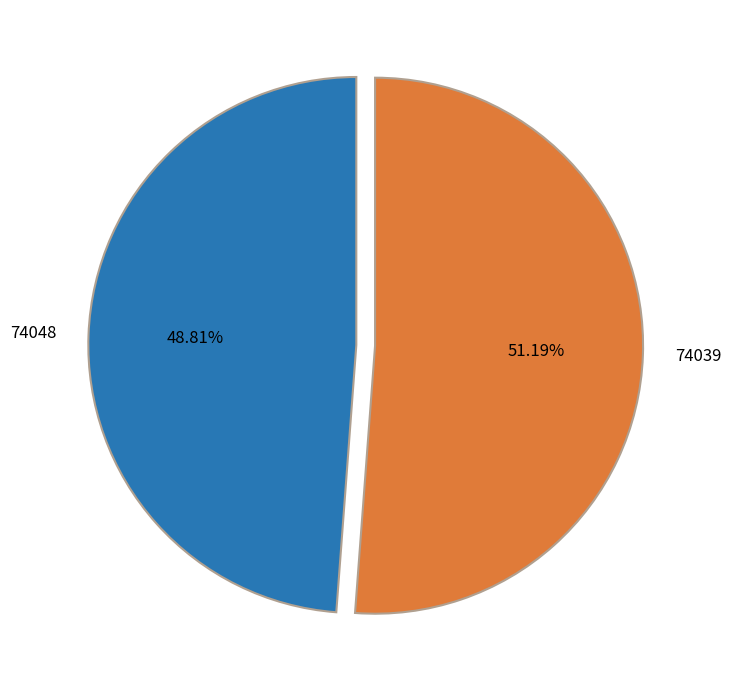

Between 74048 and 74039, which is larger?

74039